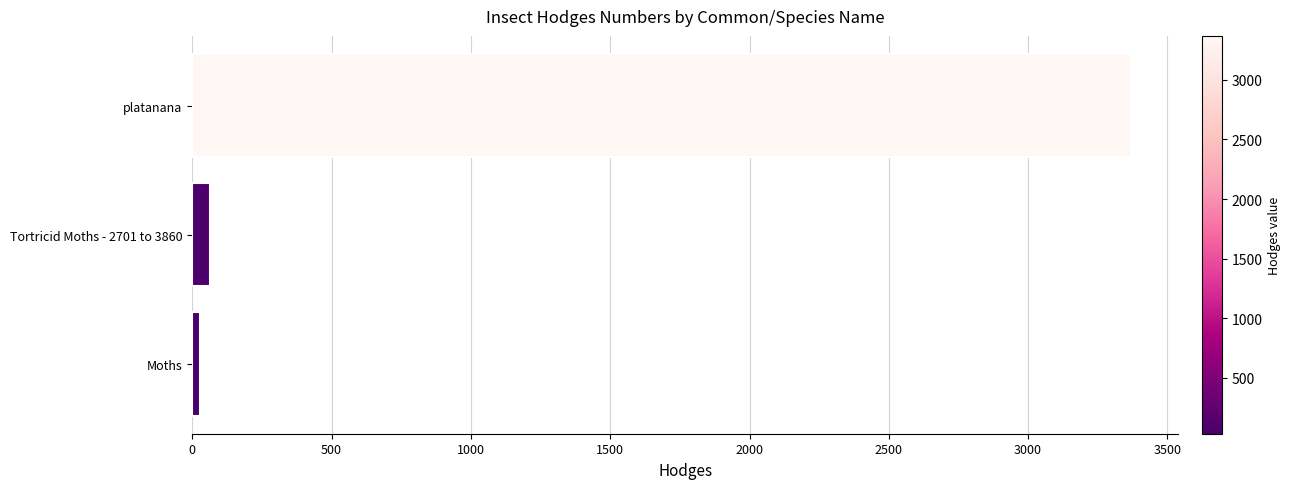

What is the difference between the maximum and minimum values?

3341.0